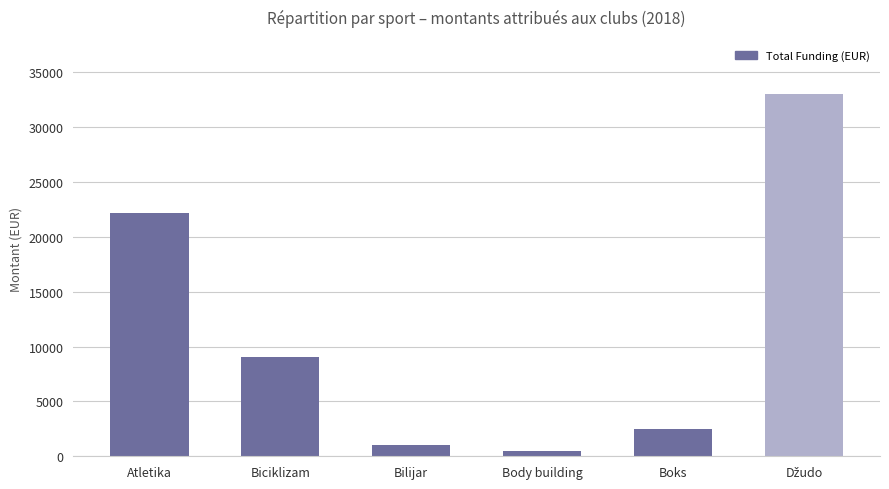

What is the greatest value displayed?

33000